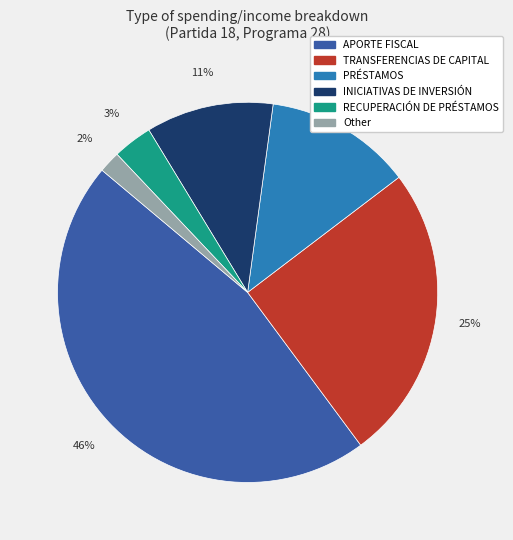

To the nearest percent, what is the difference between the largest and smallest slice percentages?

44%